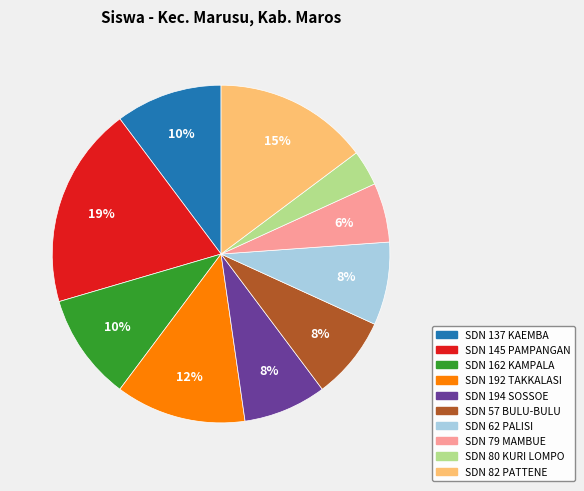

To the nearest percent, what is the average slice percentage?

10%